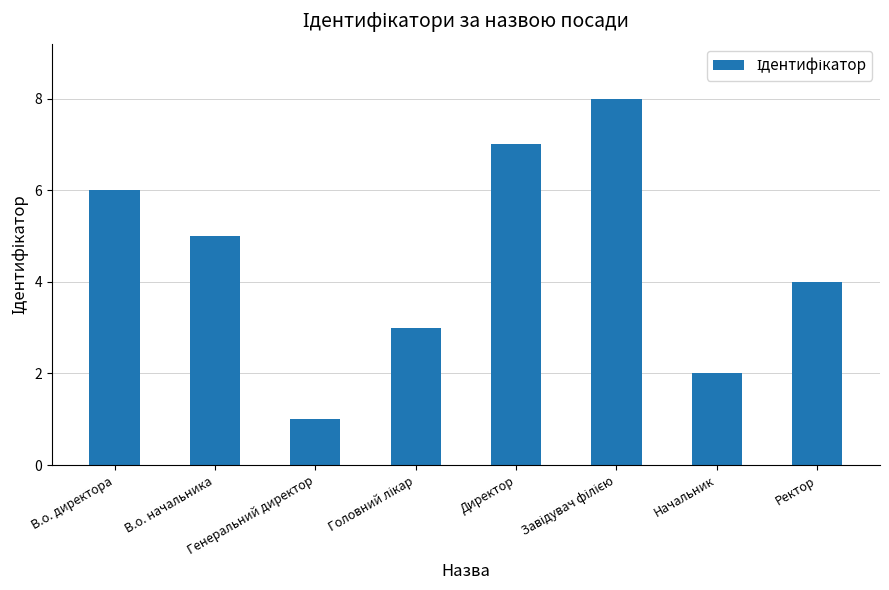

What is the sum of all values?

36